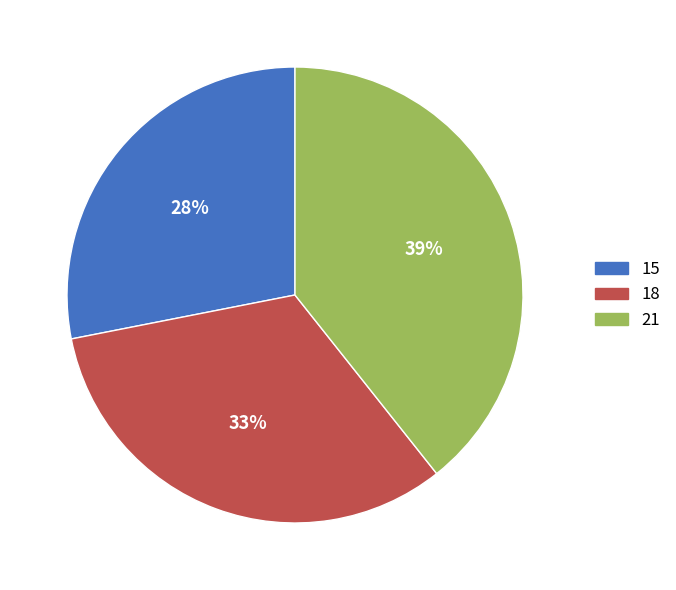

What is the ratio of the value at 15 to the value at 21?

0.7